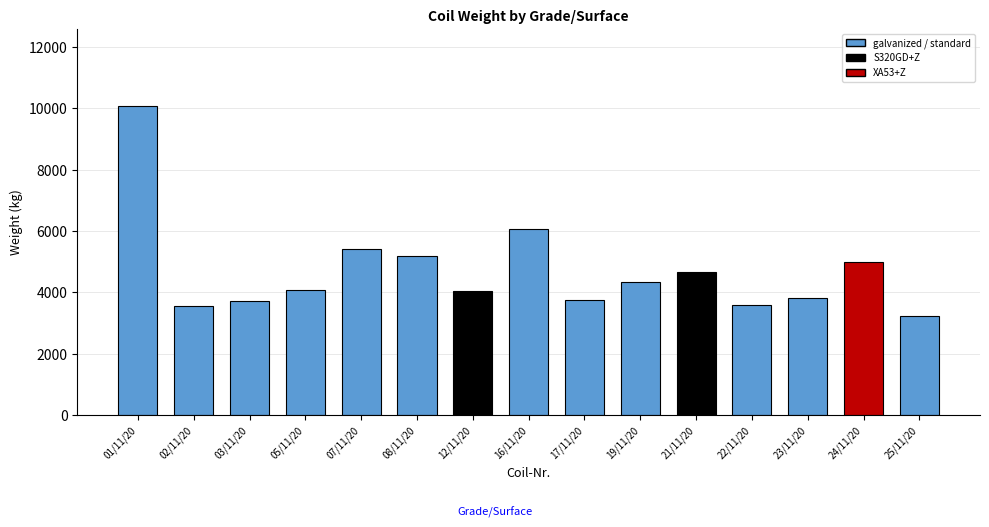

What is the label of the 8th bar from the right?

16/11/20